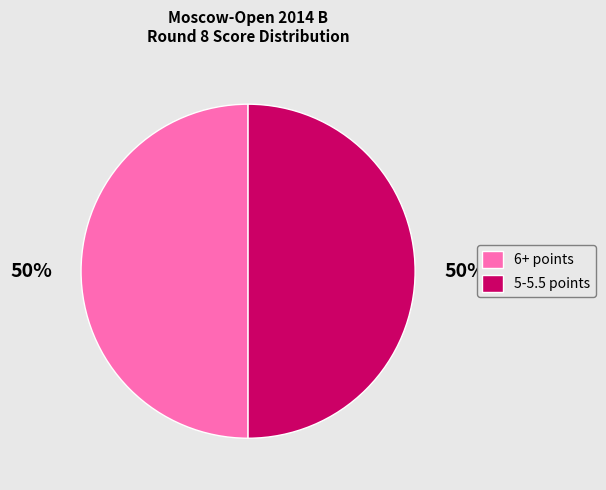

To the nearest percent, what is the average slice percentage?

50%